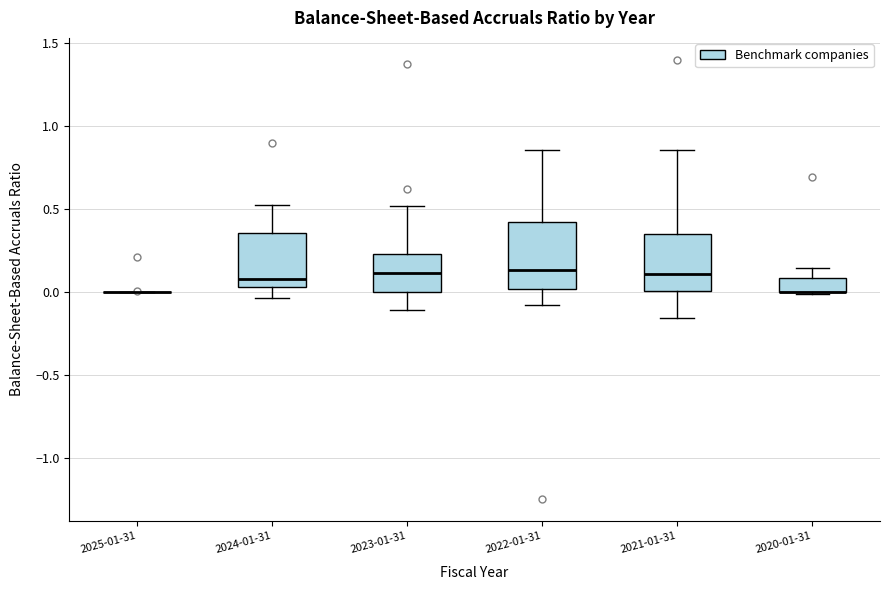

Reading left to right, transcribe this box plot: for each box, give where its median line is, the range the box spans, and where its two whiskers end, as read against the y-axis. The values are not printed on the chart, so give them approximately, as read against the axis.

2025-01-31: box collapsed to a line at 0.00, whiskers 0.00 to 0.00
2024-01-31: median 0.10, box 0.05 to 0.35, whiskers -0.05 to 0.50
2023-01-31: median 0.10, box 0.00 to 0.25, whiskers -0.10 to 0.50
2022-01-31: median 0.15, box 0.00 to 0.40, whiskers -0.10 to 0.85
2021-01-31: median 0.10, box 0.00 to 0.35, whiskers -0.15 to 0.85
2020-01-31: median 0.00 (drawn on the box's lower edge), box 0.00 to 0.10, whiskers 0.00 to 0.15